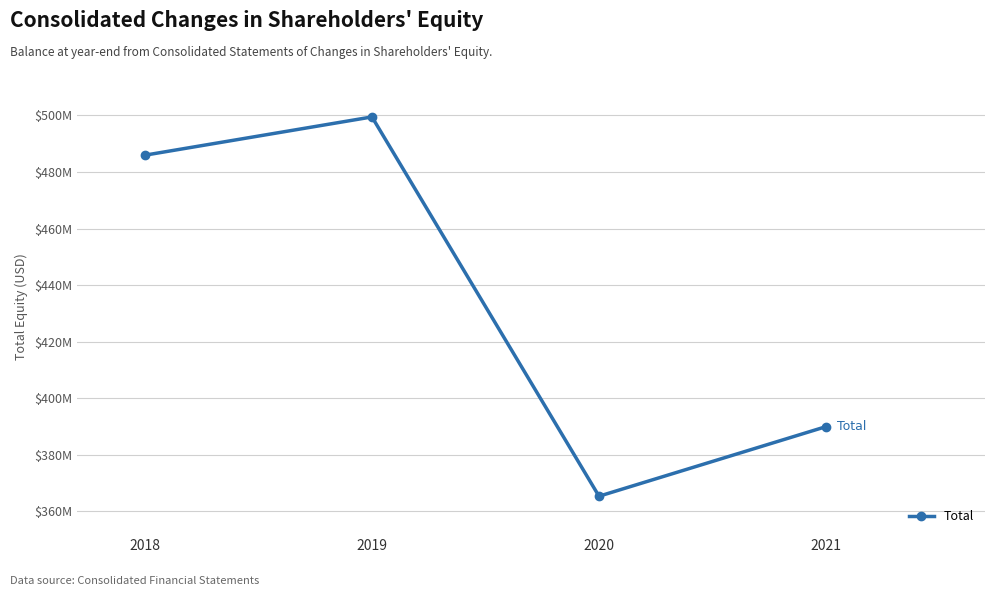

Where is the first local minimum?

2020